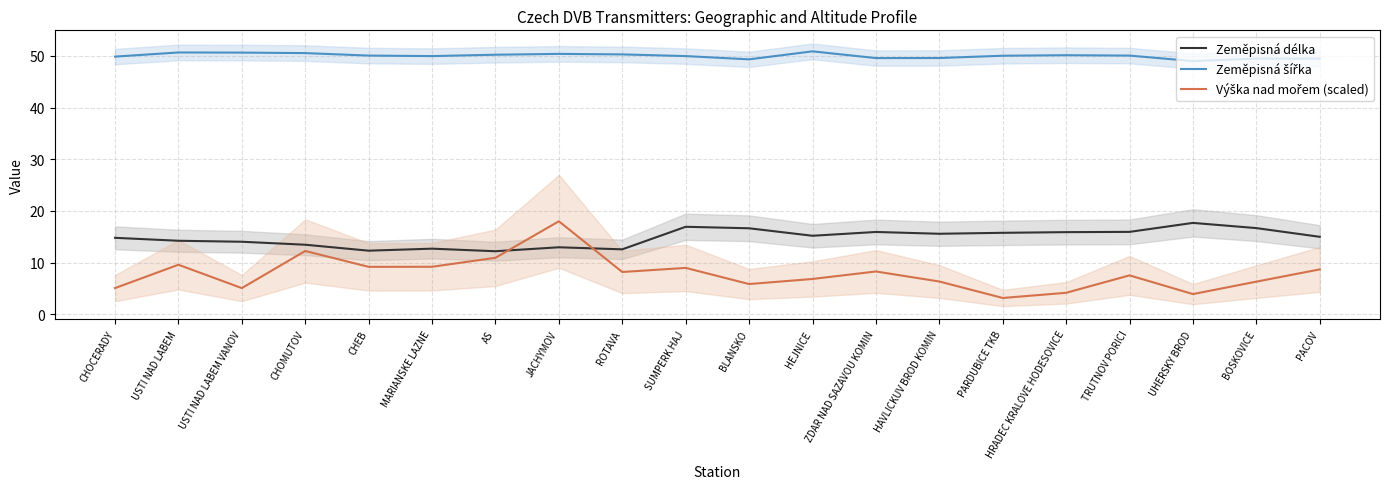

At which category does the chart reach its minimum across all series?

PARDUBICE TKB